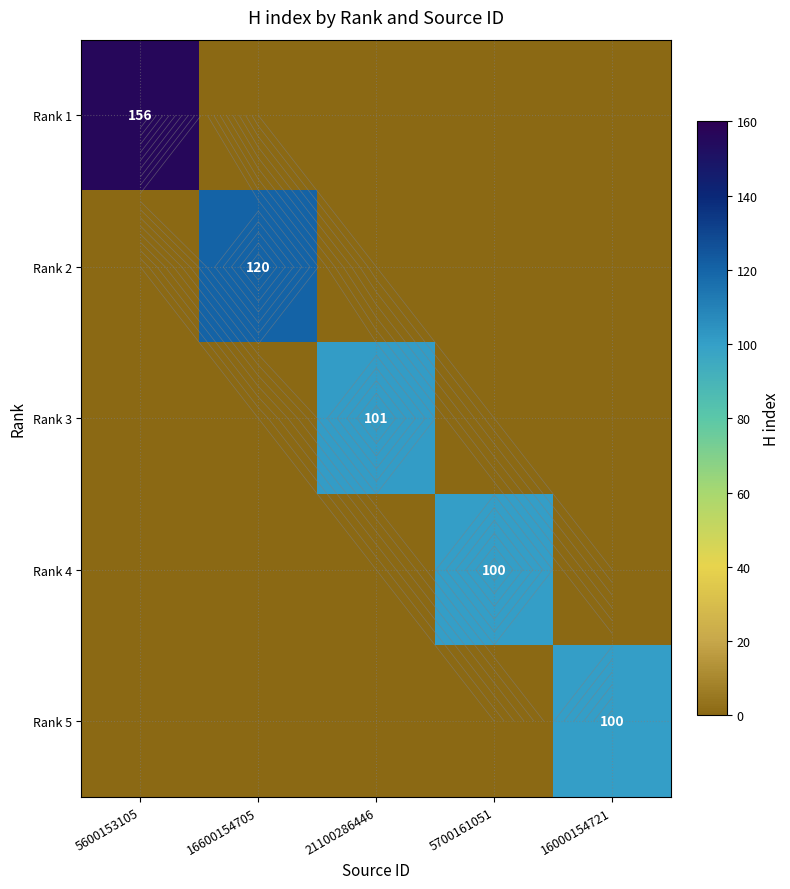

The Rank 1 series shows 0 at 21100286446. True or false?

True